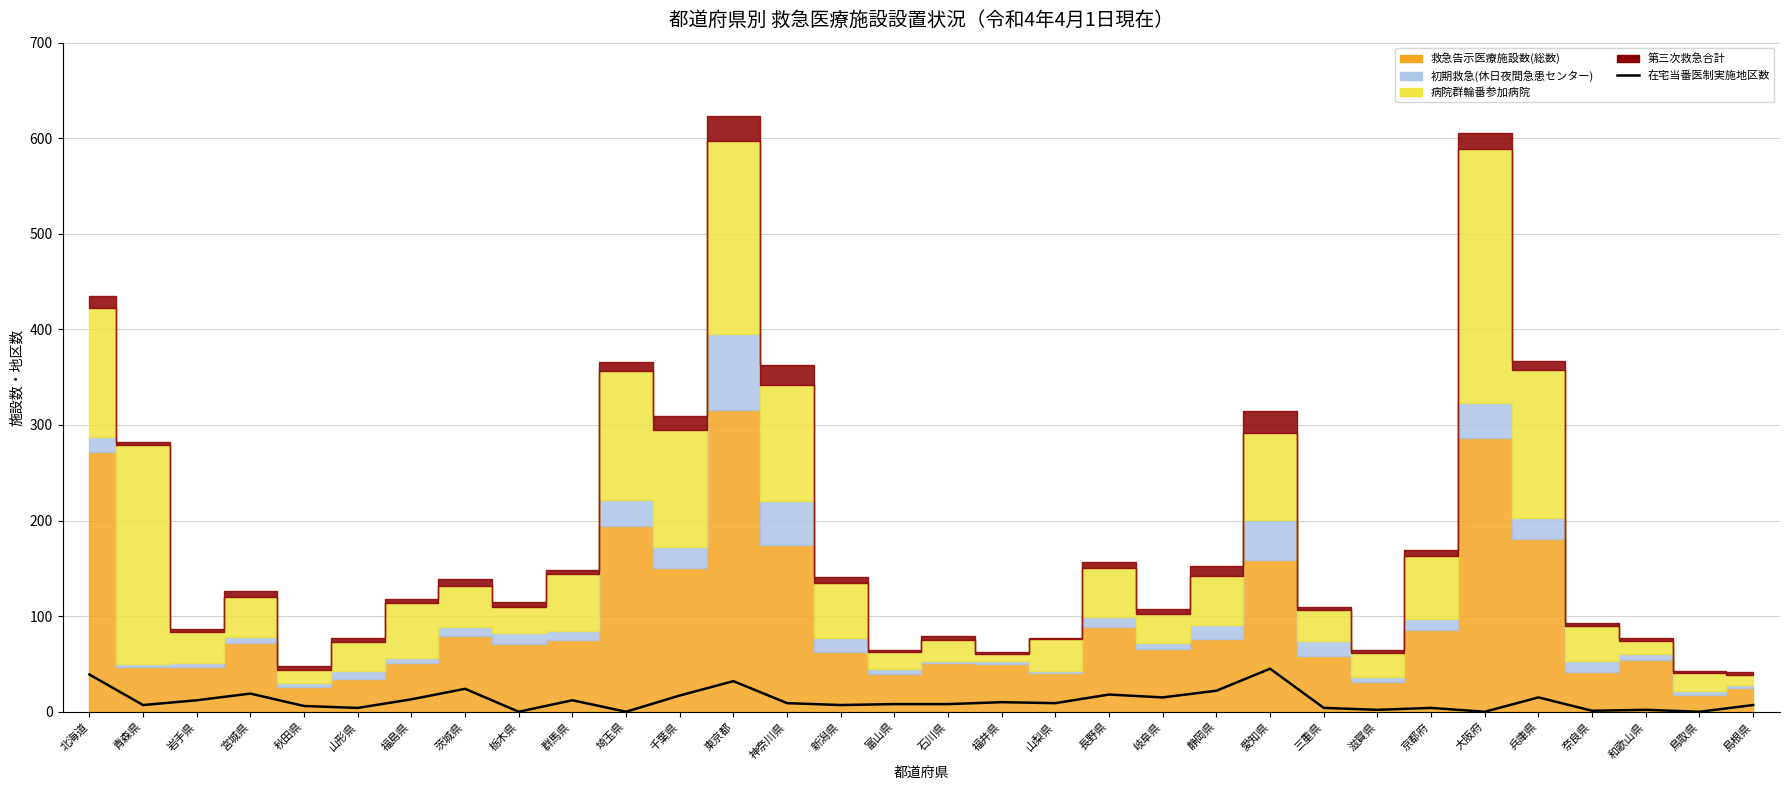

Rank the categories by value from lowest to highest.

栃木県, 埼玉県, 大阪府, 鳥取県, 奈良県, 滋賀県, 和歌山県, 山形県, 三重県, 京都府, 秋田県, 青森県, 新潟県, 島根県, 富山県, 石川県, 神奈川県, 山梨県, 福井県, 岩手県, 群馬県, 福島県, 岐阜県, 兵庫県, 千葉県, 長野県, 宮城県, 静岡県, 茨城県, 東京都, 北海道, 愛知県